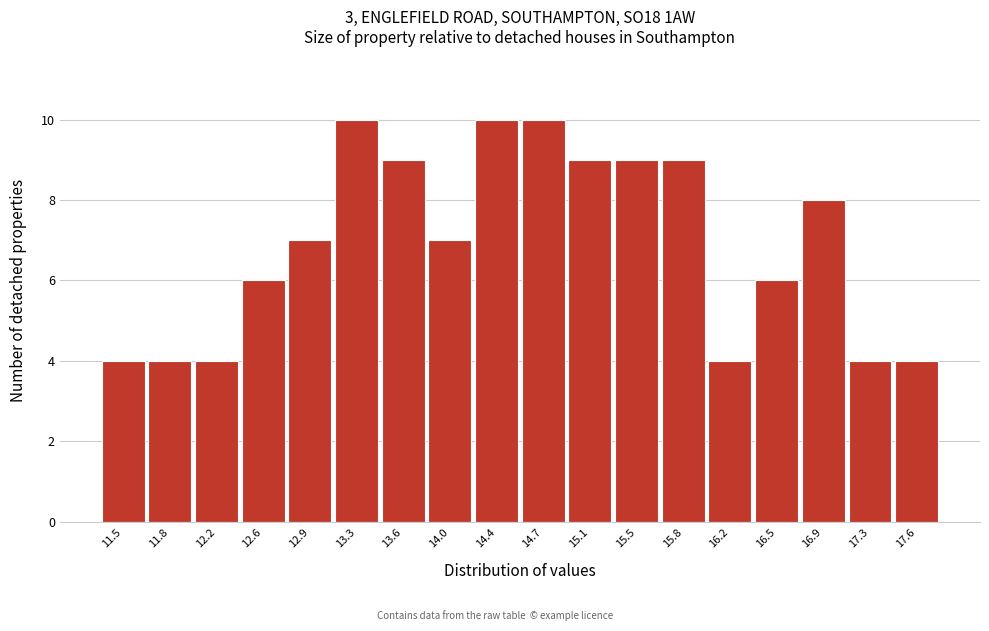

What is the height of the bar covering 15.25 to 15.65 on the x-axis? Neither the bar edges nor the heights are printed on the chart, so give them approximately, as read against the axes.

9